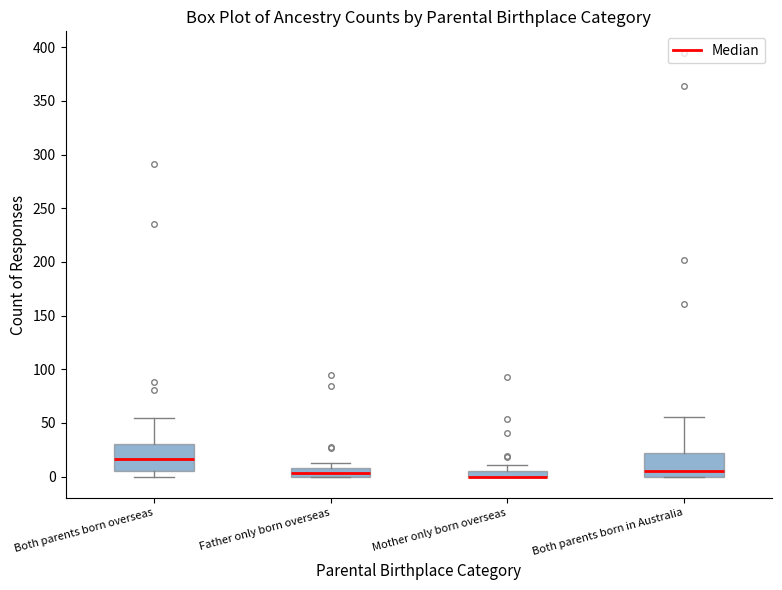

Where is the lower edge of the box for Father only born overseas on the y-axis? The values are not printed on the chart, so give them approximately, as read against the axis.

0